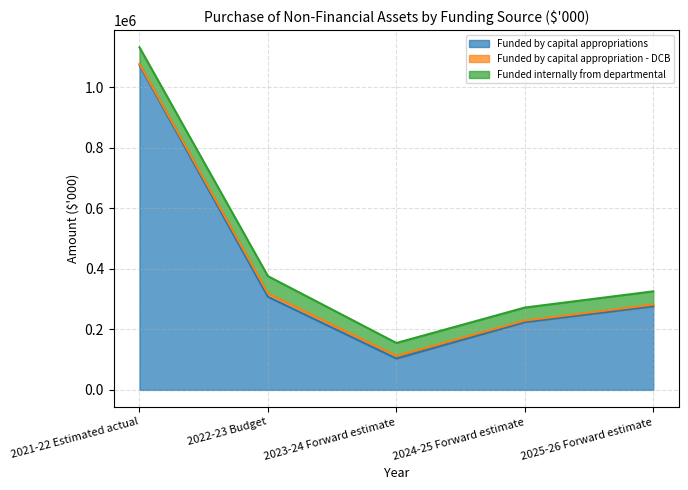

What position from the left is 2023-24 Forward estimate?

3